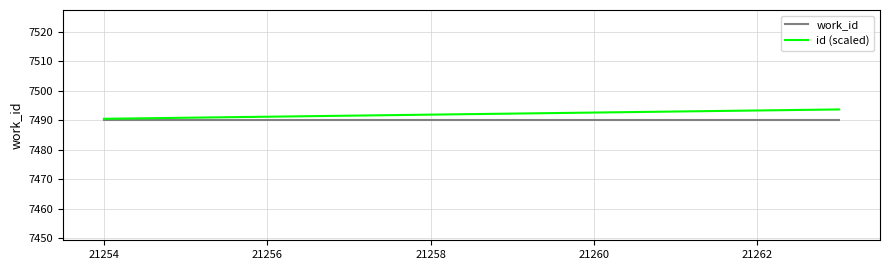

What is the maximum value for work_id?

7490.0